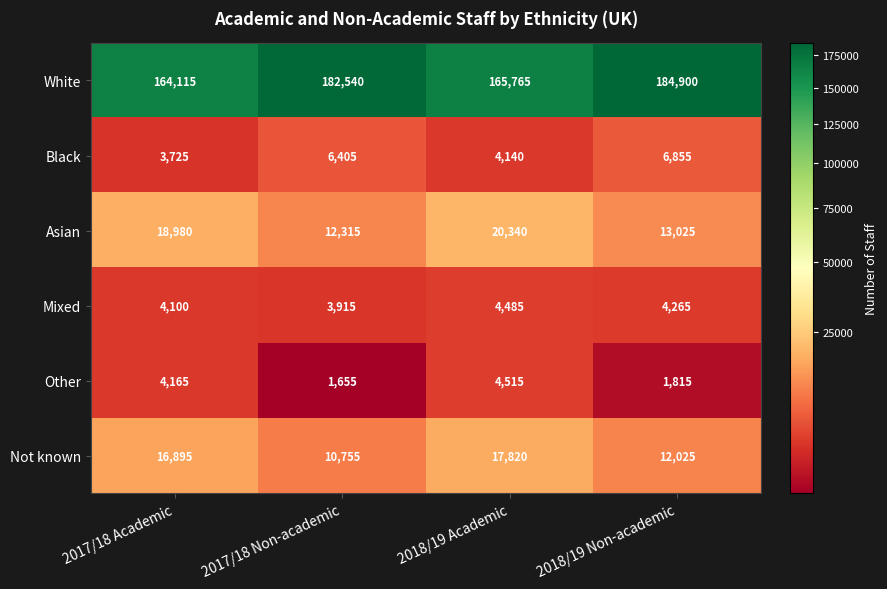

Which series has the largest total across all categories?

White